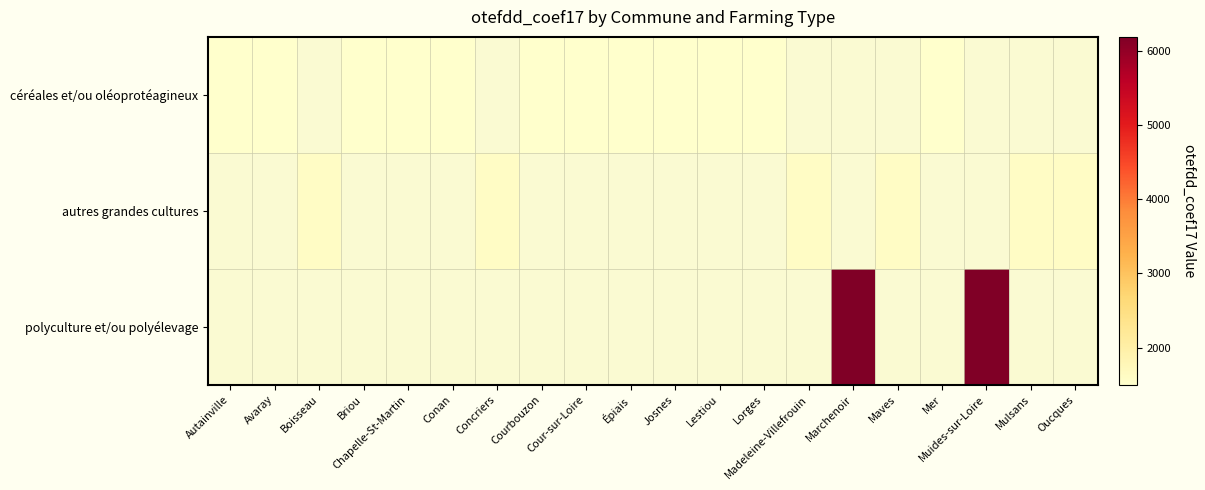

Which label corresponds to the smallest value in the chart?

Autainville